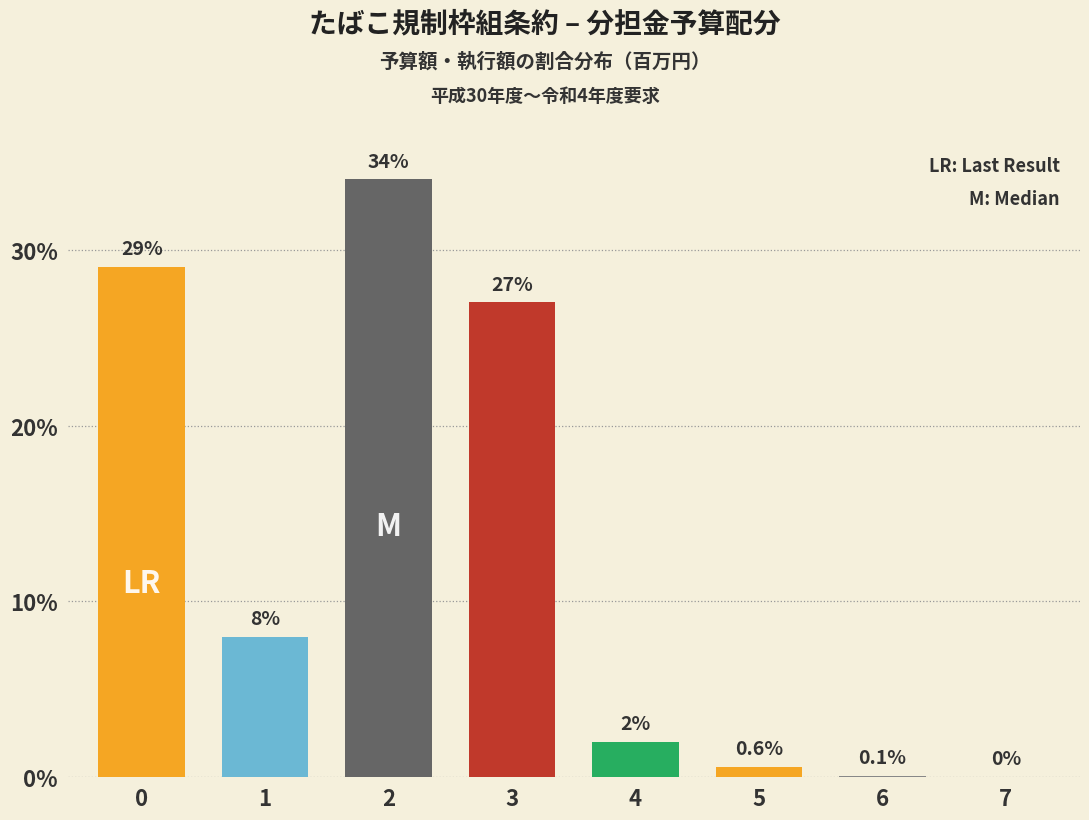

Reading left to right, what are all the values shown in this chart?

0=29.0	1=8.0	2=34.0	3=27.0	4=2.0	5=0.6	6=0.1	7=0.0